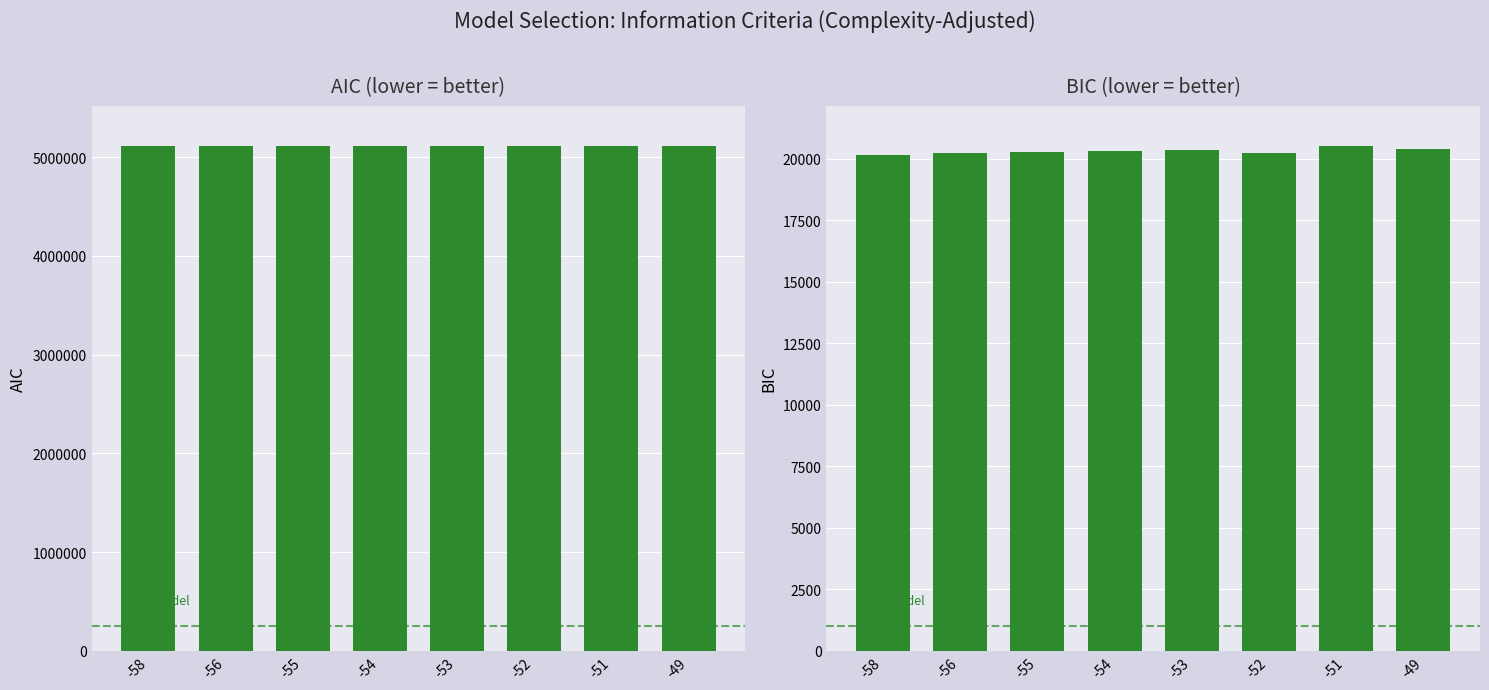

What is the difference between the maximum and minimum values in the Max_cycle series?

355